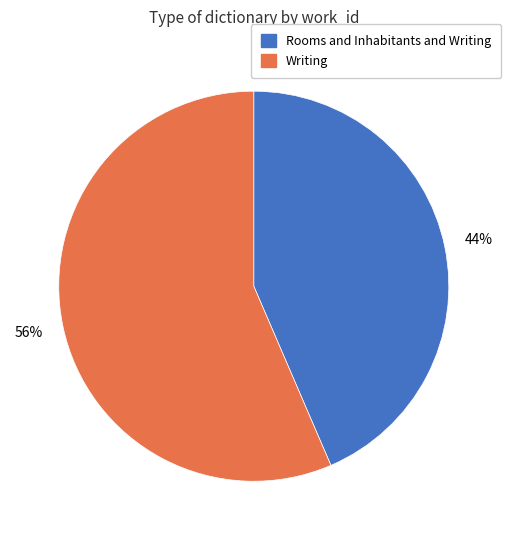

Which category accounts for the majority?

Writing